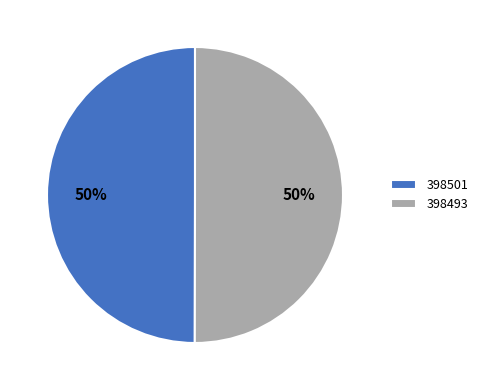

To the nearest percent, what is the combined percentage of 398493 and 398501?

100%